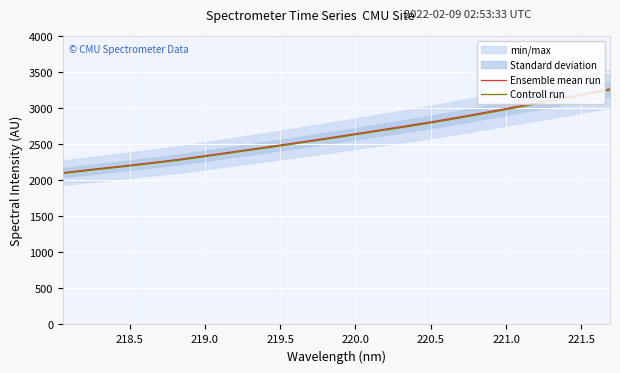

What is the minimum value for Controll run?

2094.0